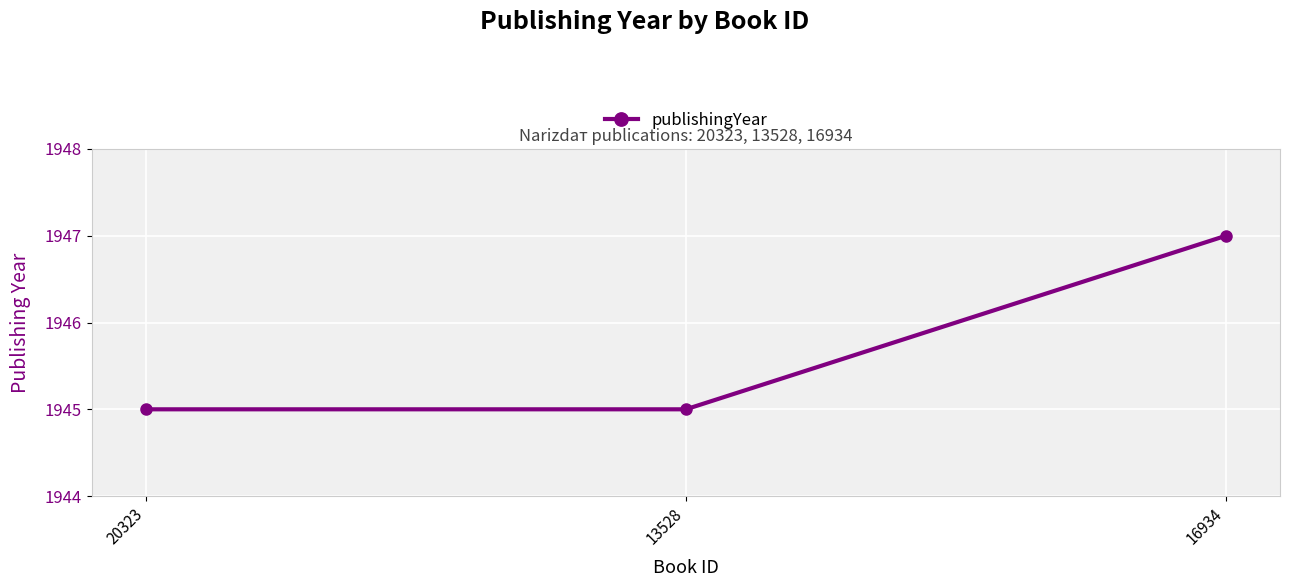

The chart shows a value of 1945 at 20323. True or false?

True